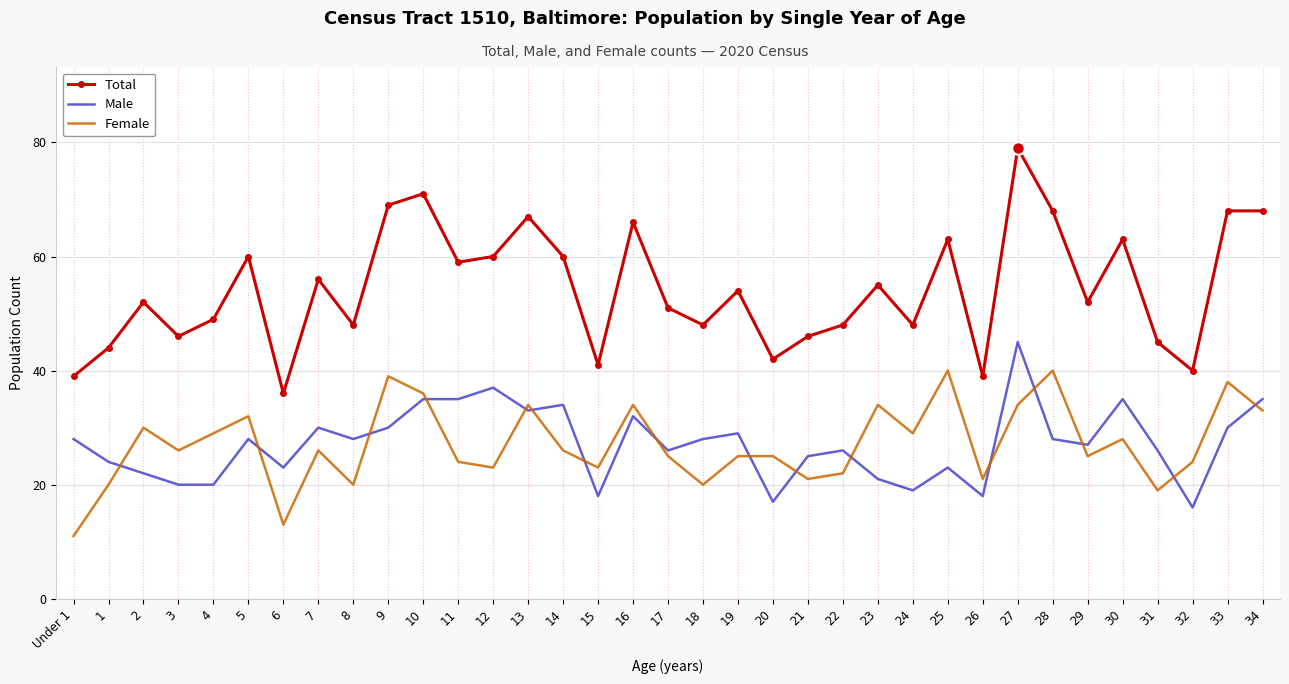

Is the value of Female at 27 greater than the value of Total at 3?

No